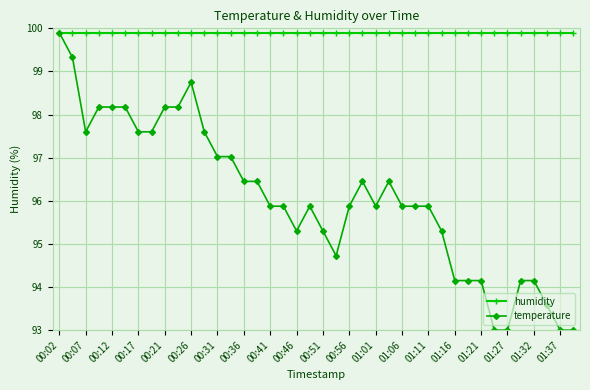

Which series has the largest range (max minus min)?

temperature